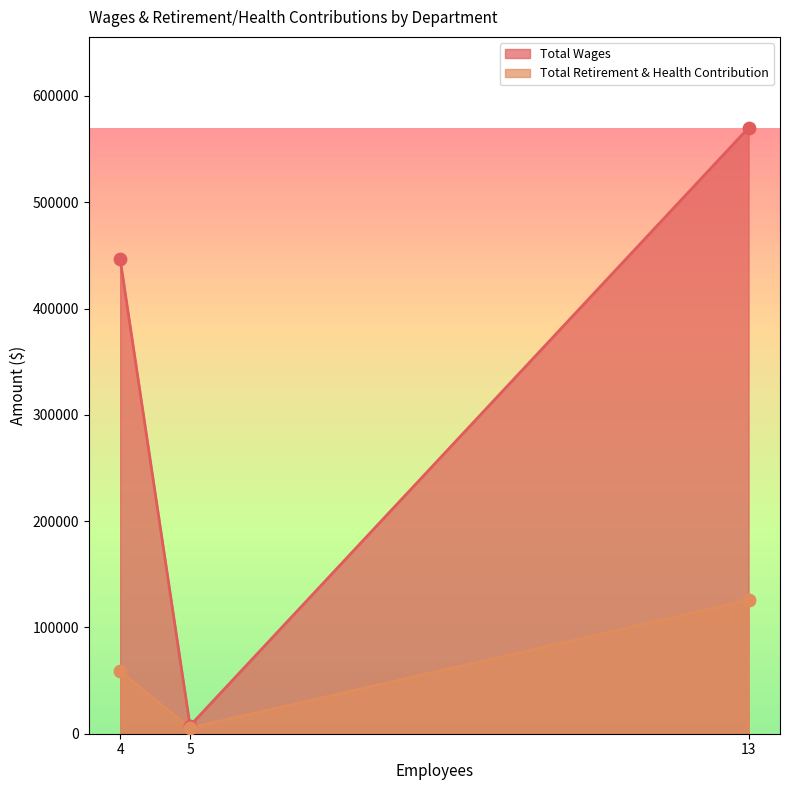

What are all the series names shown in the legend?

Total Wages, Total Retirement & Health Contribution